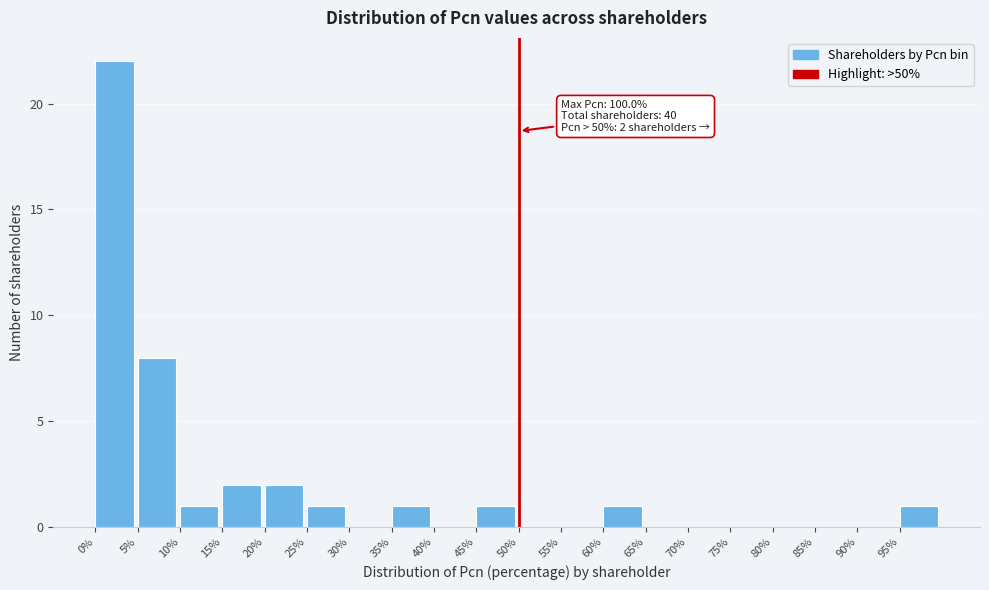

Which range on the x-axis has the tallest bar?

0 to 5